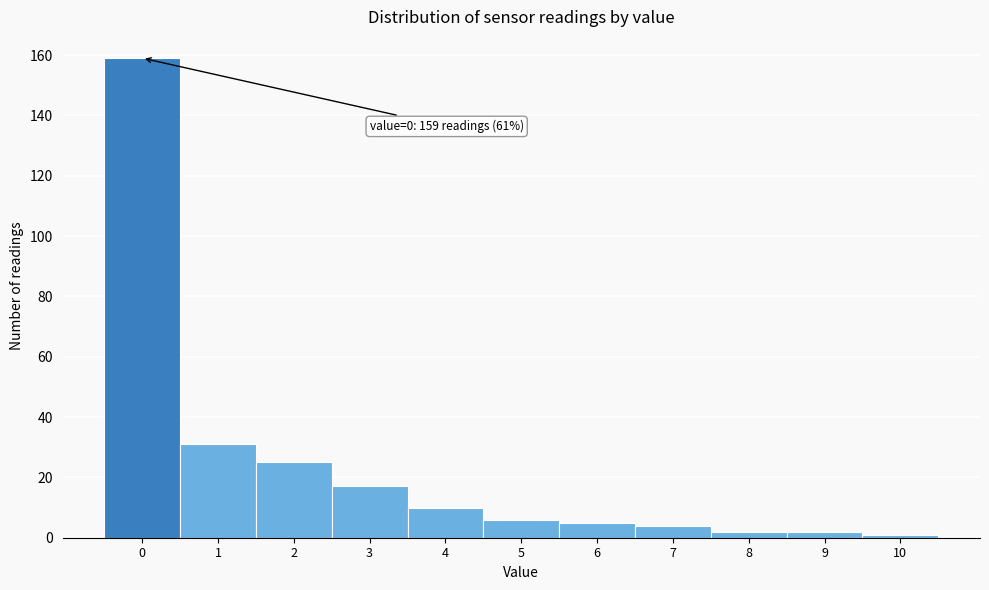

Reading right to left, transcribe all the data shown in this chart.

1	2	2	4	5	6	10	17	25	31	159